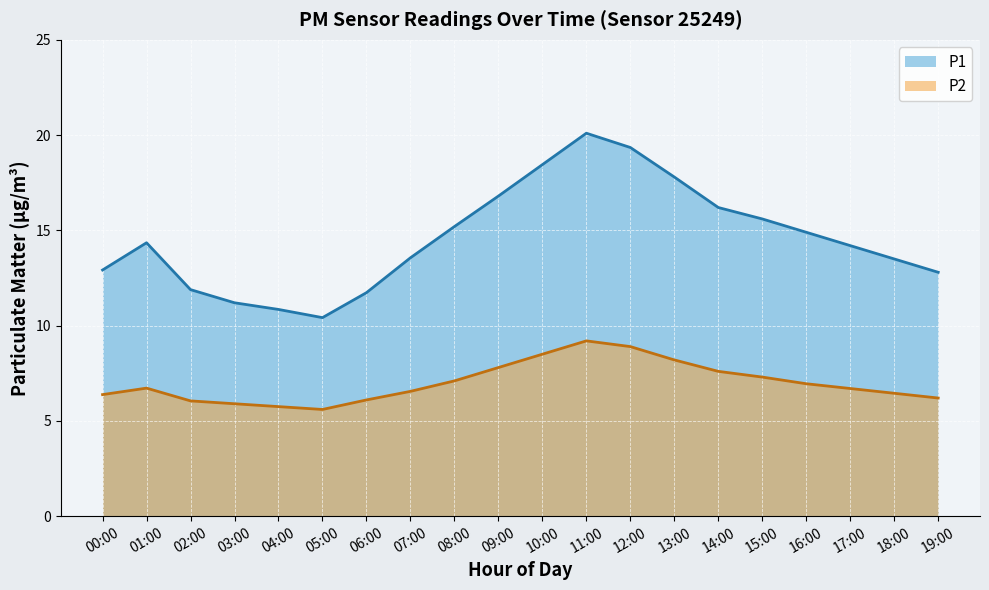

Reading left to right, transcribe all the data shown in this chart.

P1: 12.9	14.3	11.9	11.2	10.8	10.4	11.7	13.6	15.2	16.8	18.4	20.1	19.4	17.8	16.2	15.6	14.9	14.2	13.5	12.8
P2: 6.4	6.7	6.0	5.9	5.8	5.6	6.1	6.5	7.1	7.8	8.5	9.2	8.9	8.2	7.6	7.3	7.0	6.7	6.5	6.2